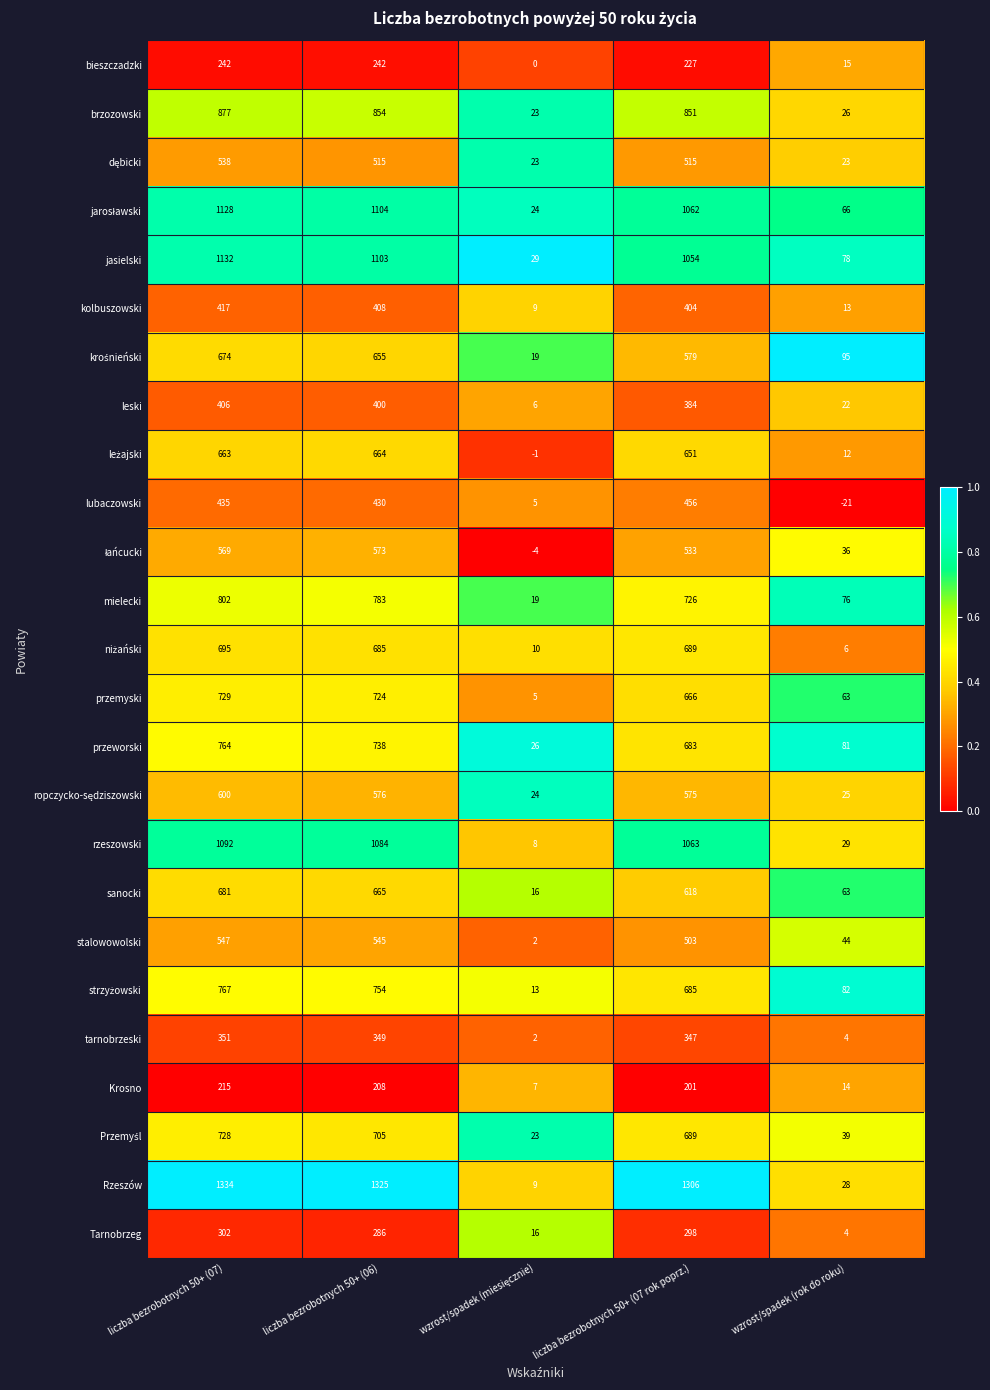

At which label is przemyski closest to 367?

liczba bezrobotnych 50+ (07 rok poprz.)